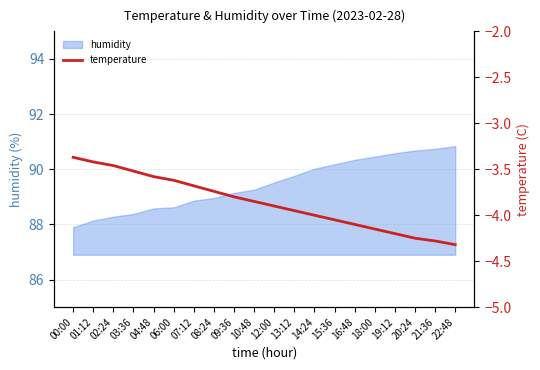

List the labels in order of value, largest first.

00:00, 01:12, 02:24, 03:36, 04:48, 06:00, 07:12, 08:24, 09:36, 10:48, 12:00, 13:12, 14:24, 15:36, 16:48, 18:00, 19:12, 20:24, 21:36, 22:48